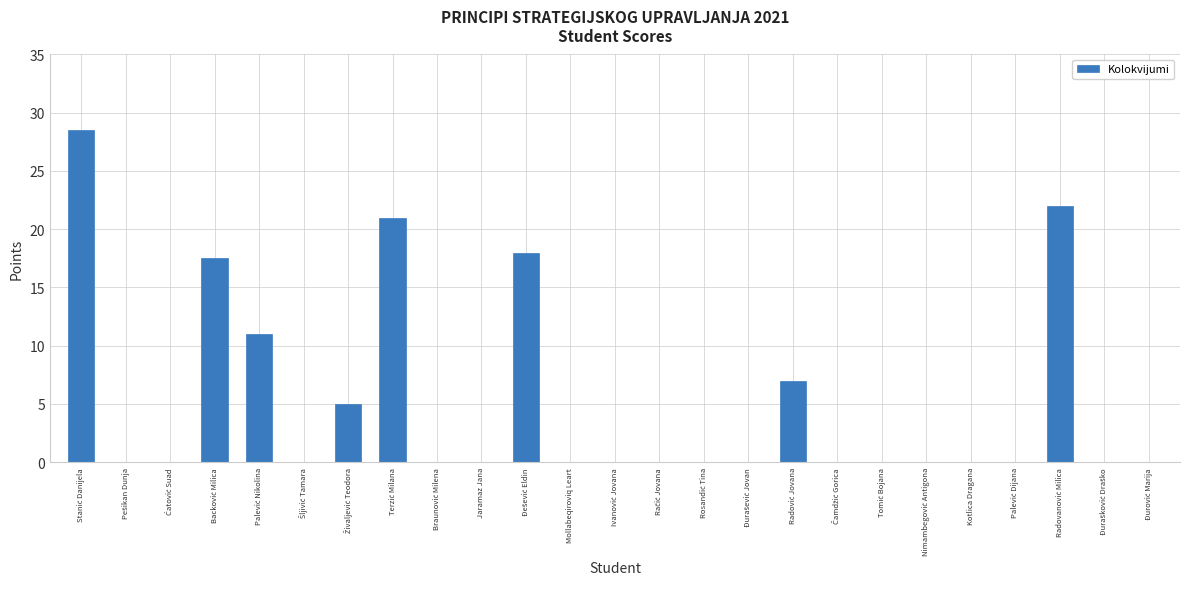

What is the average value?

5.2